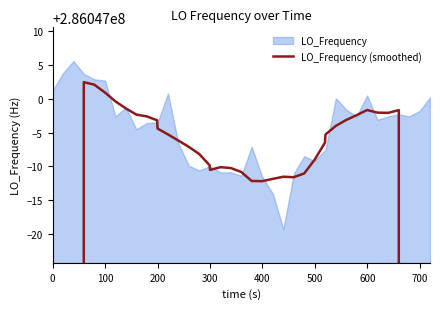

How many interior local valleys (lower than both neighbors) does the data have?

4